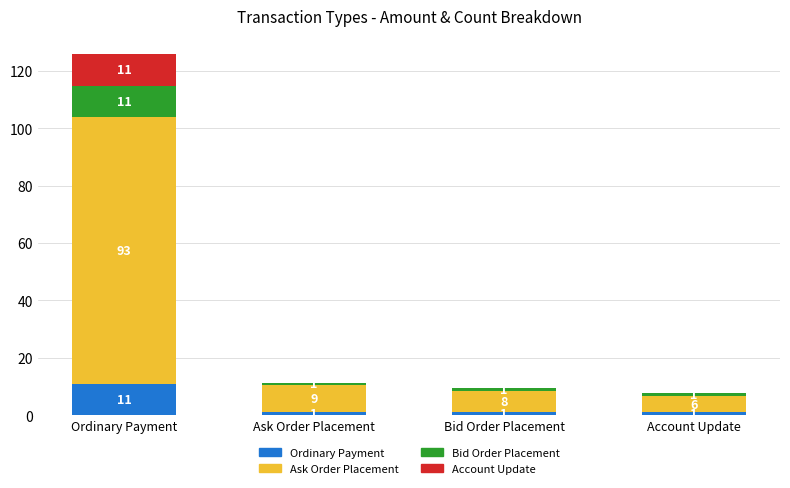

At which label does Ordinary Payment reach its peak?

Ordinary Payment